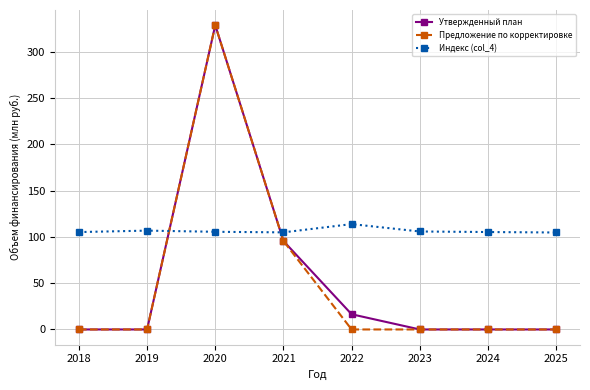

What is the sum of all Утвержденный план values?

440.9